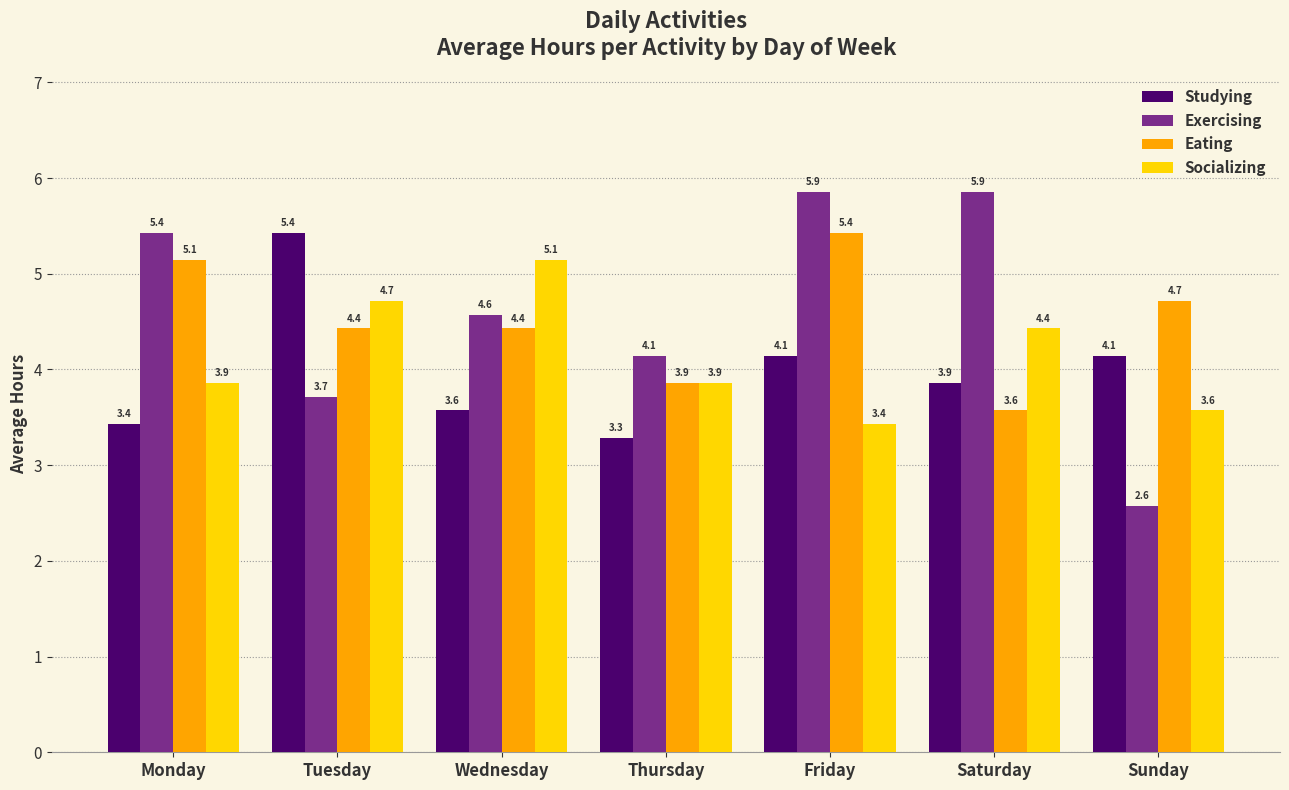

Rank the series at Sunday from highest to lowest value.

Eating, Studying, Socializing, Exercising